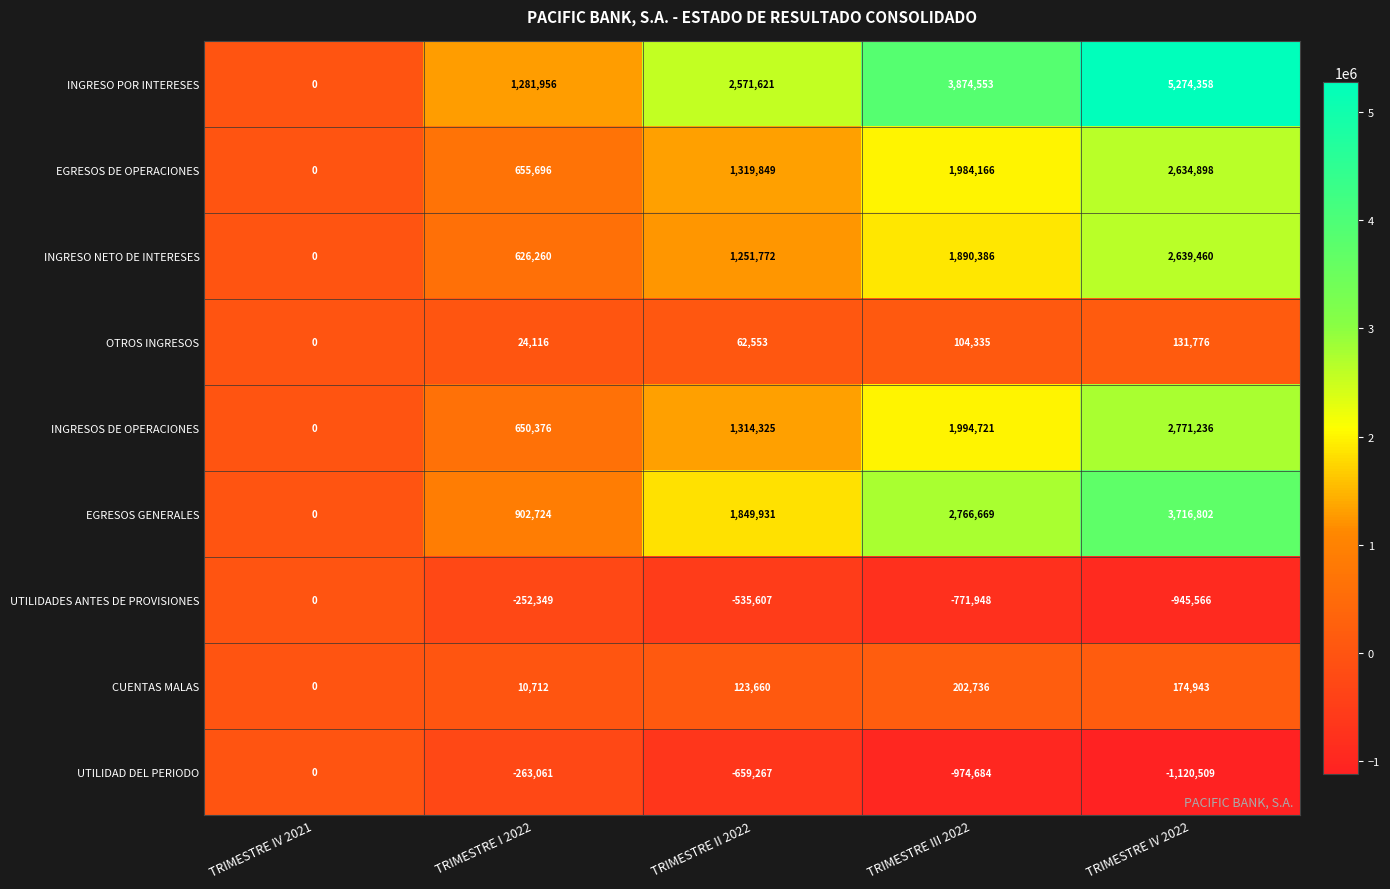

How many data points does each series have?

5